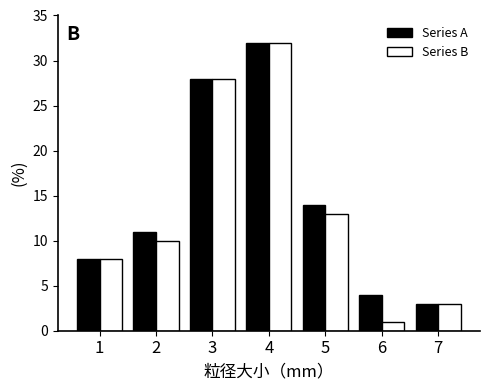

Reading right to left, list all the values displayed in this chart.

Series A: 7=3	6=4	5=14	4=32	3=28	2=11	1=8
Series B: 7=3	6=1	5=13	4=32	3=28	2=10	1=8